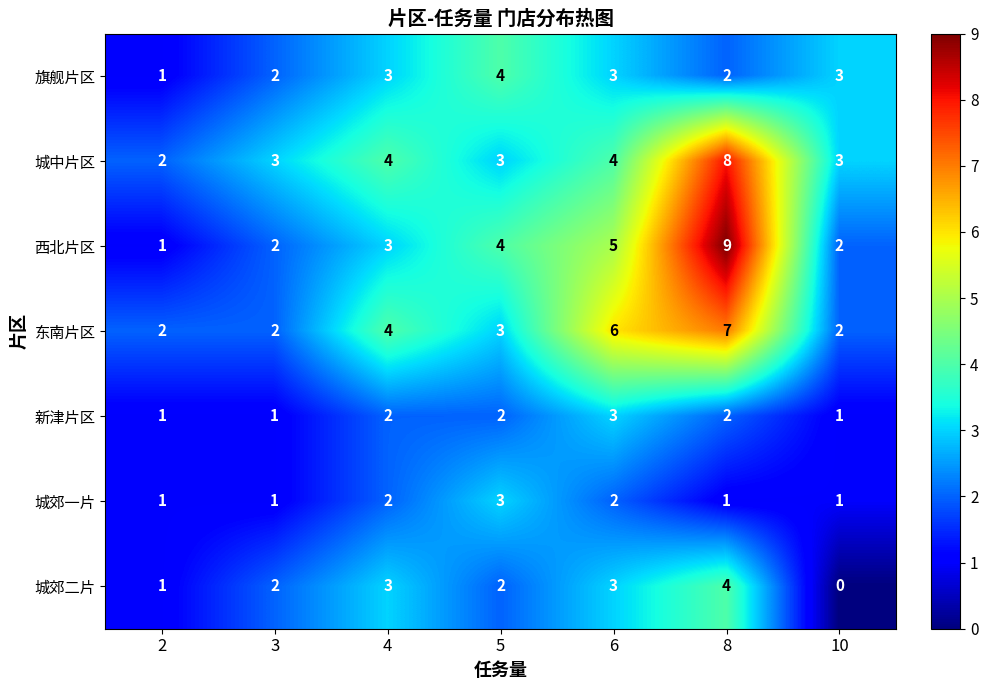

What is the total value across all series at 10?

12